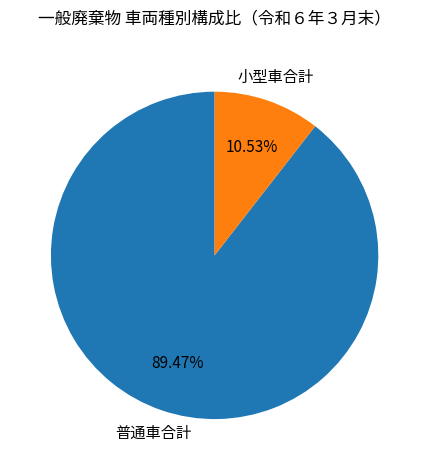

Count the number of slices in the pie.

2